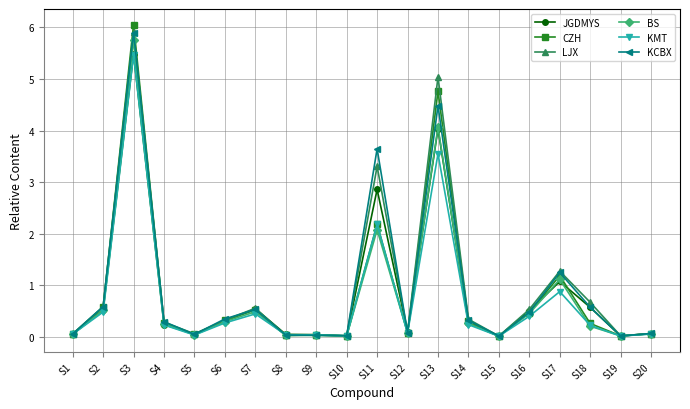

True or false: JGDMYS has more than 2 interior local peaks.

True